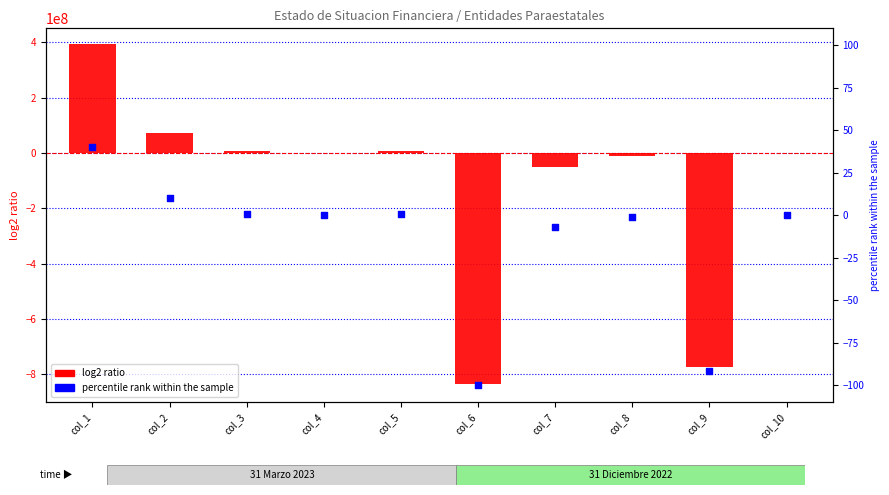

At which category is the sum across all series the highest?

col_1